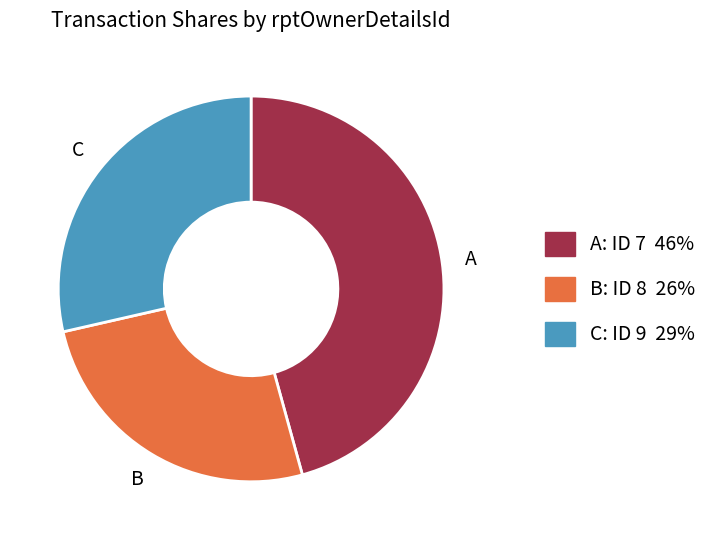

Does any single category account for the majority?

No